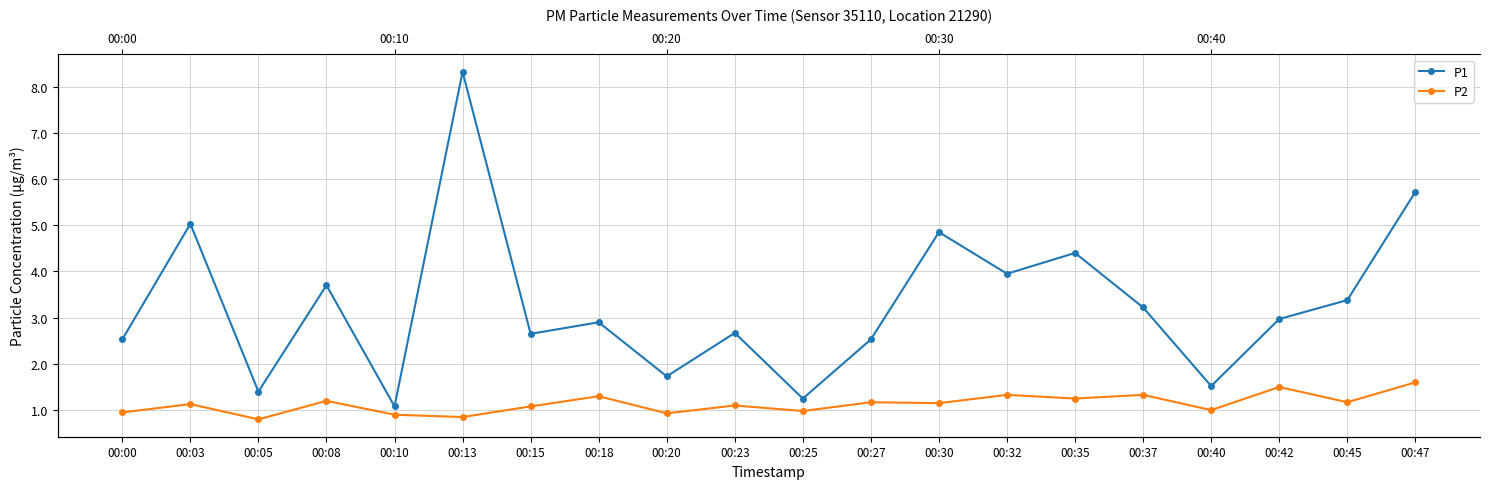

Which label corresponds to the smallest value in the chart?

00:05